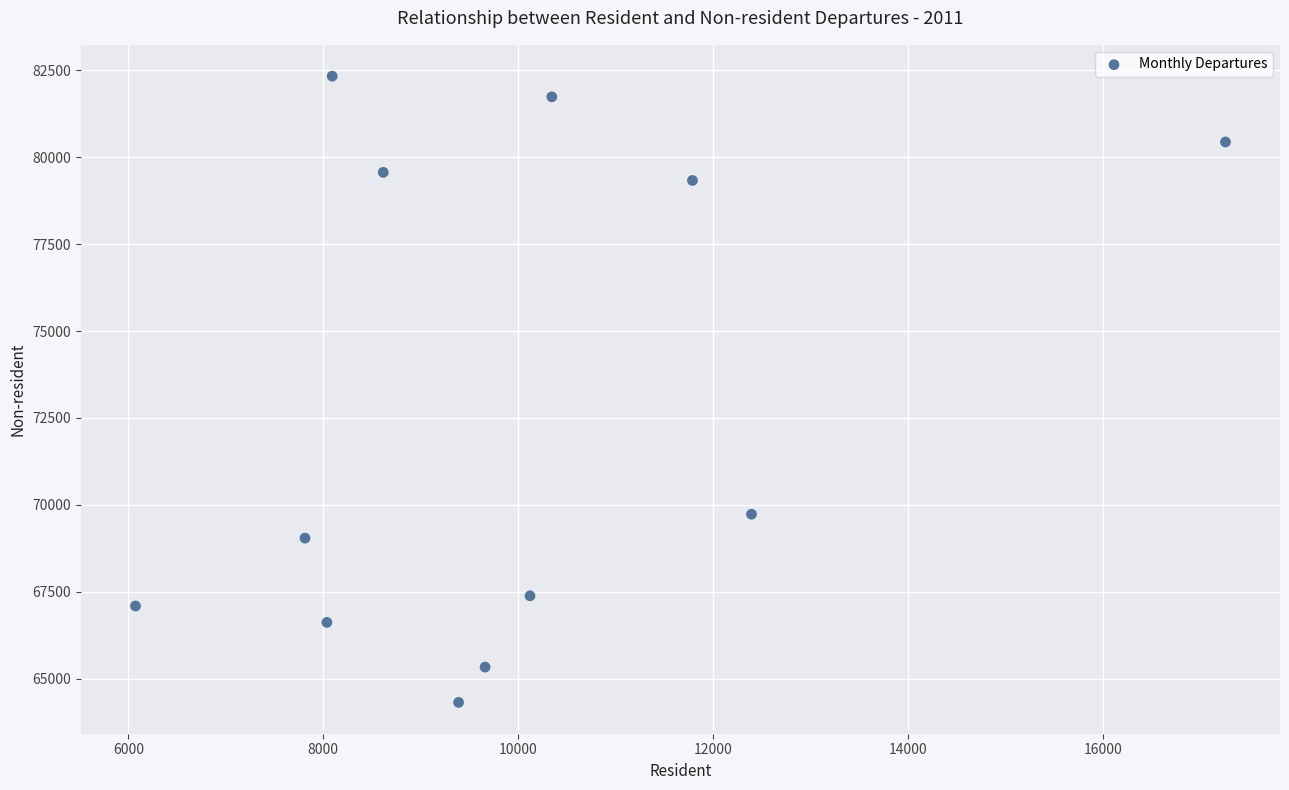

What is the average X value?

9966